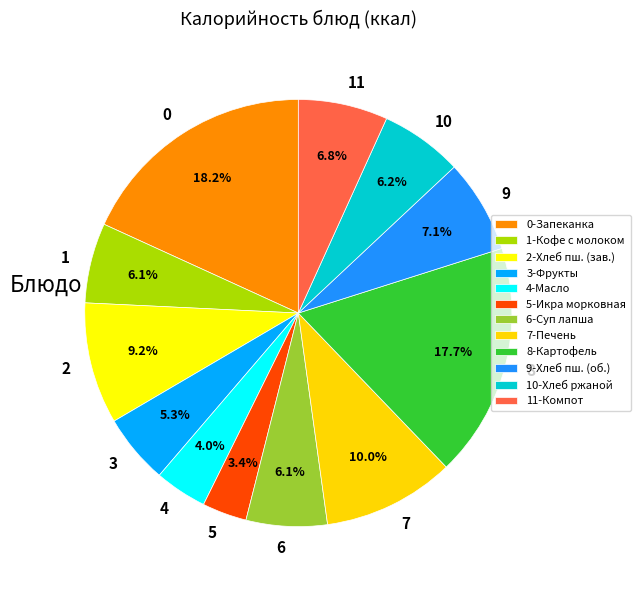

Approximately how many times larger is the value at 1 compared to 5?

1.8